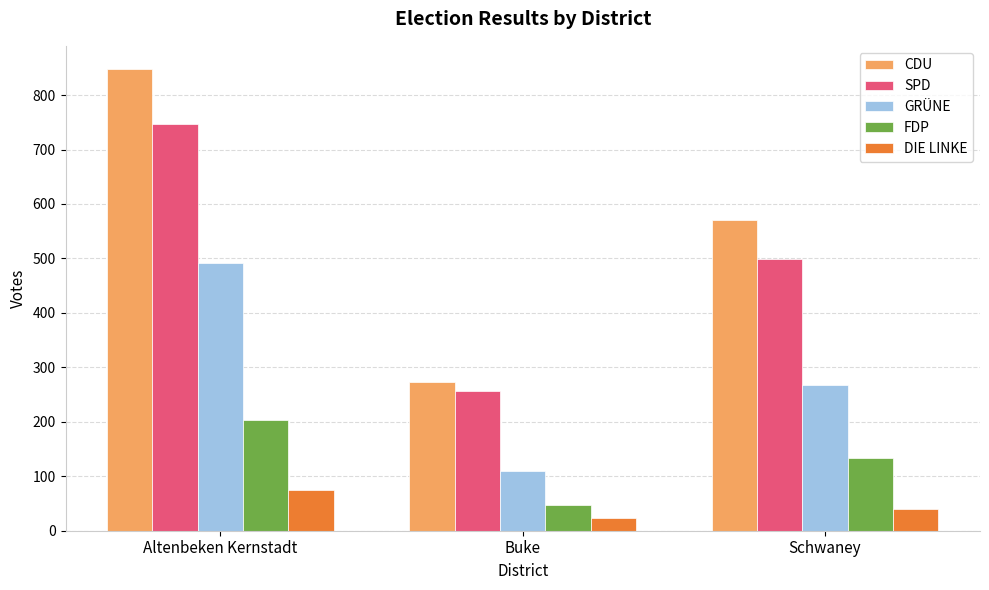

Does the chart contain stacked bars?

No